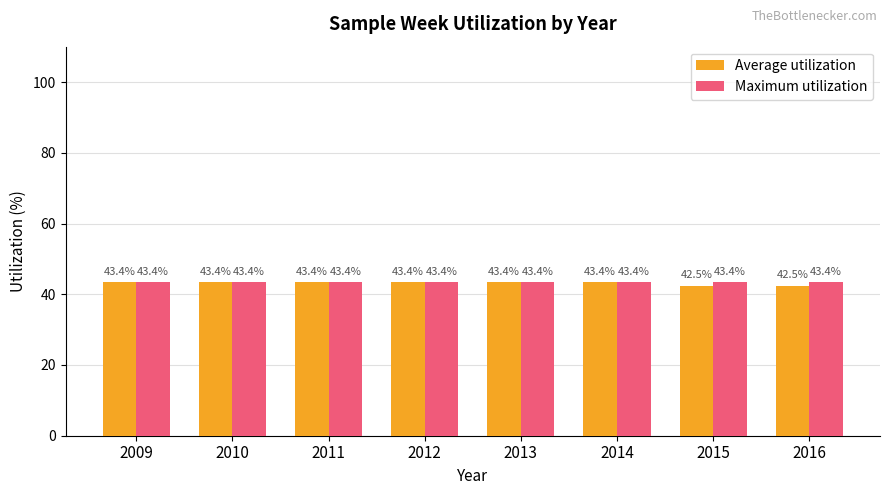

Which series has the largest range (max minus min)?

Average utilization